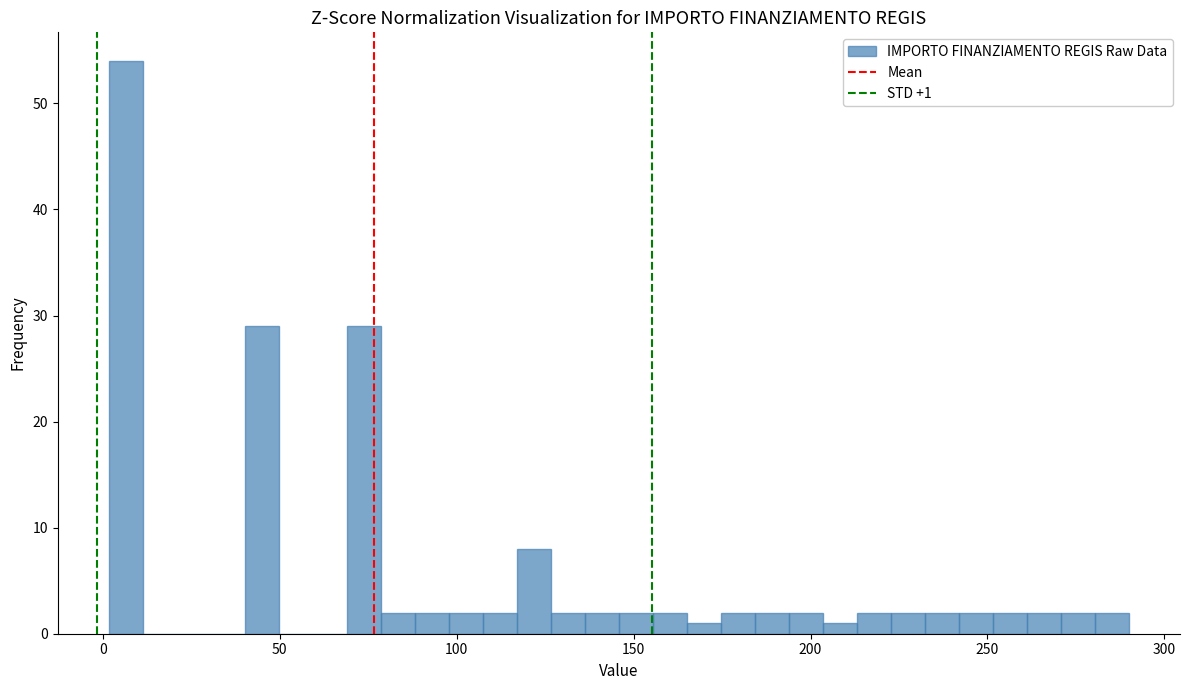

Around what value on the x-axis is the tallest bar? Give the approximate position of its centre, as read against the axis.

5